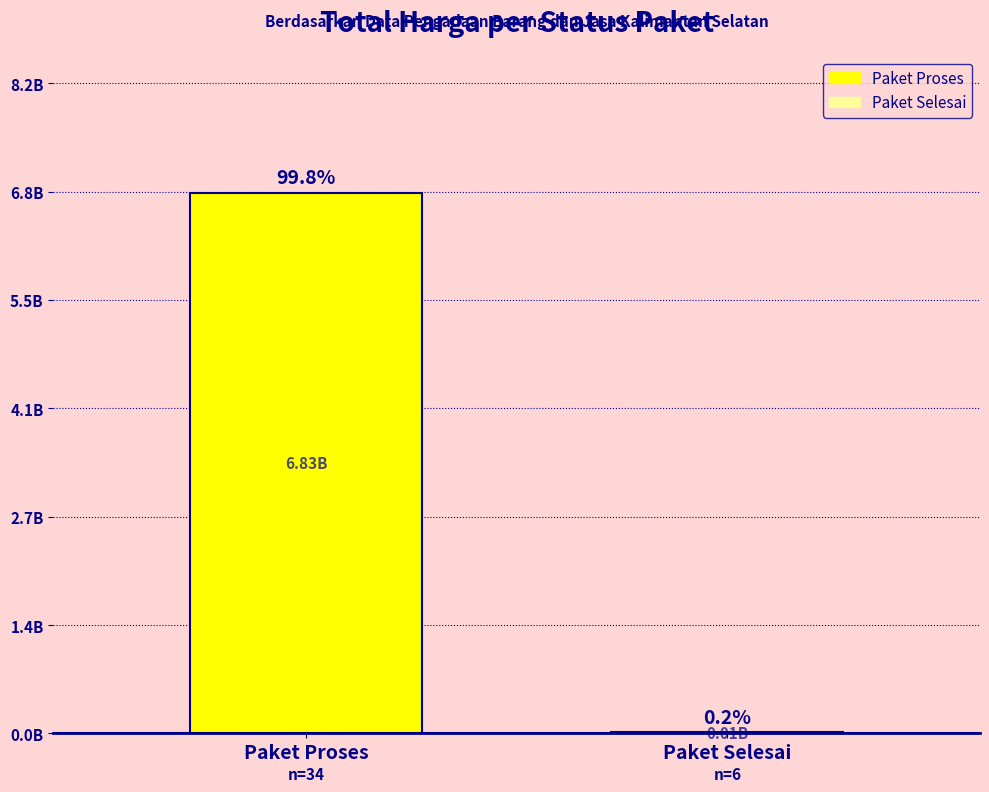

What is the change in value from Paket Proses to Paket Selesai?

-6.8